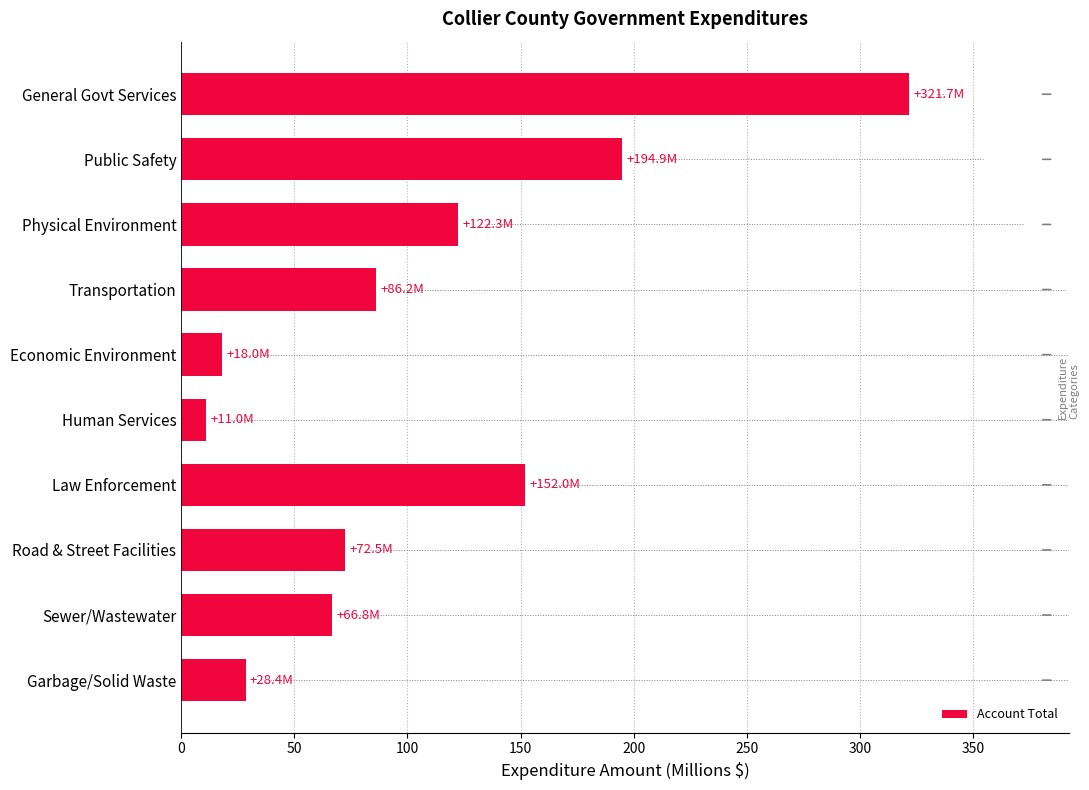

Approximately how many times larger is the value at General Govt Services compared to Human Services?

29.3